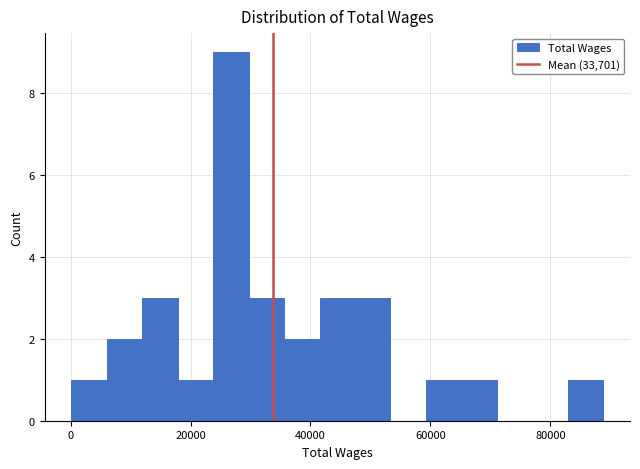

Around what value on the x-axis is the tallest bar? Give the approximate position of its centre, as read against the axis.

26000